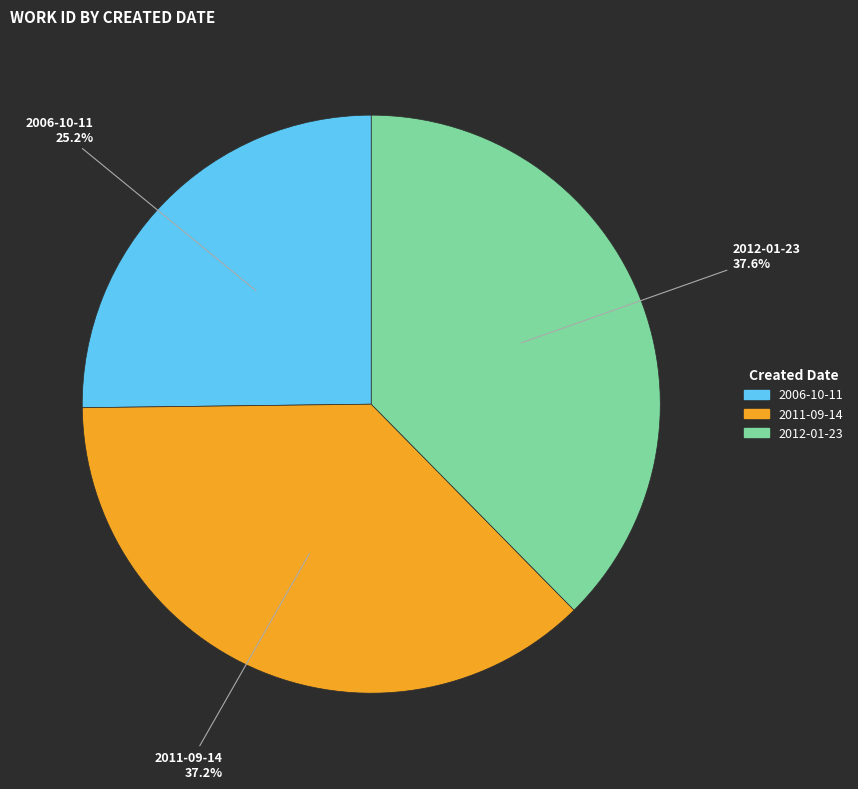

Does any single category account for the majority?

No